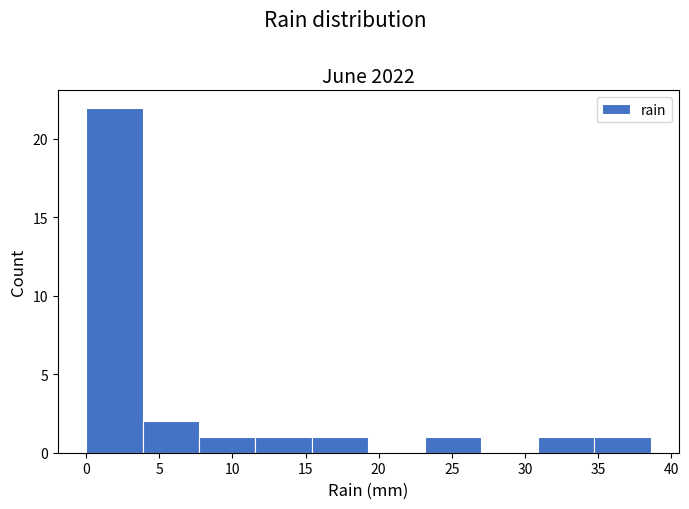

Reading left to right, list every bar in this chart as the range it spans on the x-axis followed by its height. Neither the bar edges nor the heights are printed on the chart, so give them approximately, as read against the axes.

0.0 to 4.0: 22
4.0 to 7.5: 2
7.5 to 11.5: 1
11.5 to 15.5: 1
15.5 to 19.5: 1
19.5 to 23.0: 0
23.0 to 27.0: 1
27.0 to 31.0: 0
31.0 to 34.5: 1
34.5 to 38.5: 1